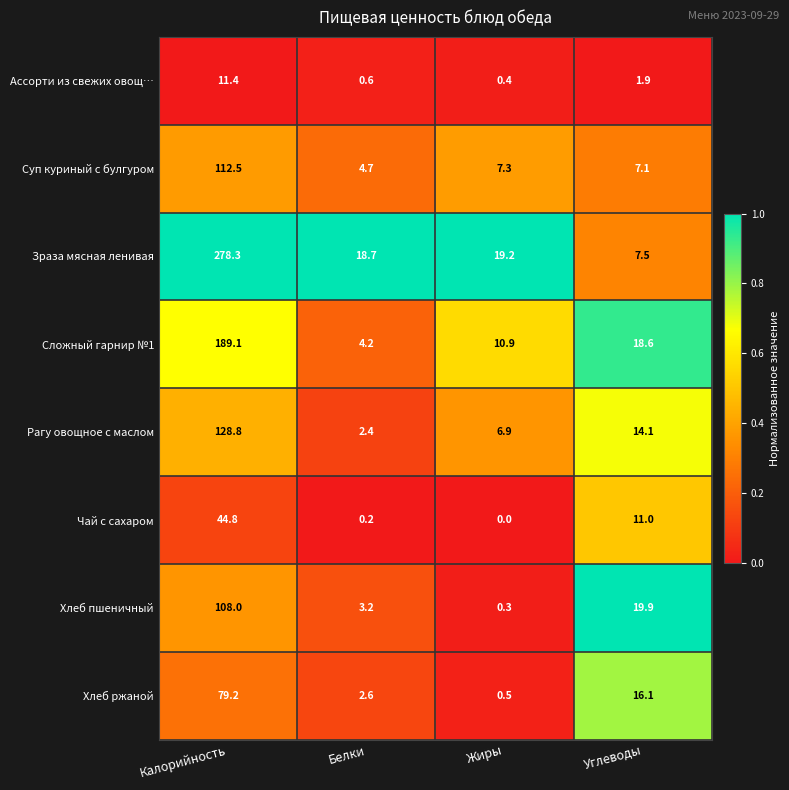

Is it true that Хлеб ржаной equals 79.2 at Калорийность?

True